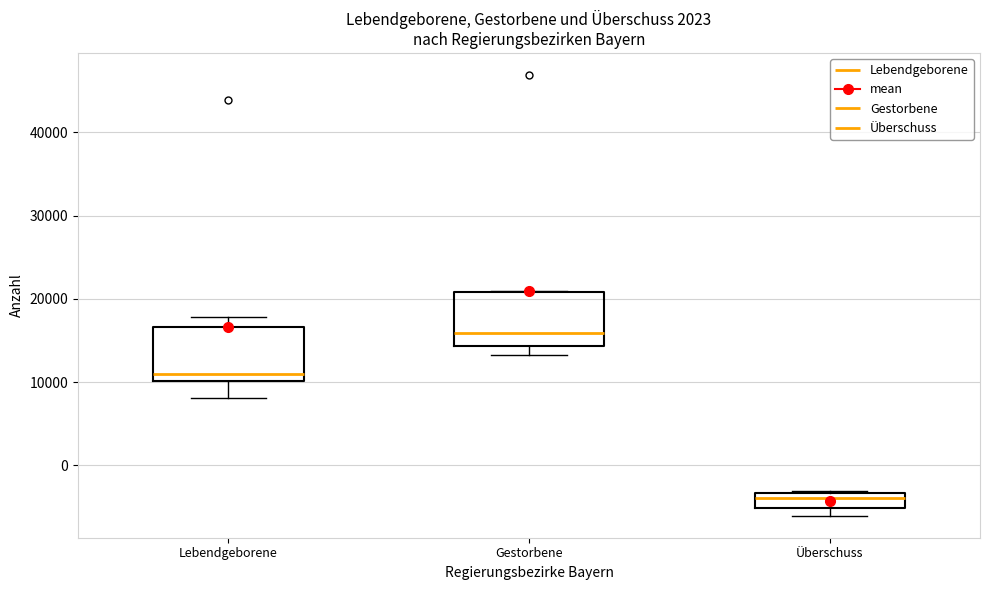

Reading left to right, transcribe this box plot: for each box, give where its median line is, the range the box spans, and where its two whiskers end, as read against the y-axis. The values are not printed on the chart, so give them approximately, as read against the axis.

Lebendgeborene: median 11000, box 10000 to 17000, whiskers 8000 to 18000
Gestorbene: median 16000, box 14000 to 21000, whiskers 13000 to 21000
Überschuss: median -4000, box -5000 to -3000, whiskers -6000 to -3000